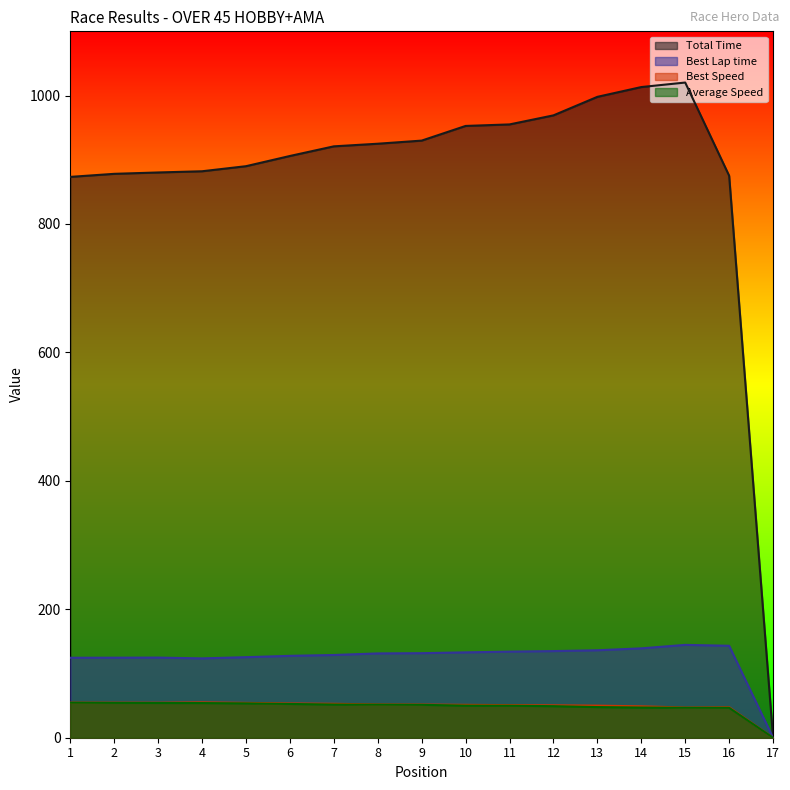

The Total Time series shows 1547.2 at 13. True or false?

False